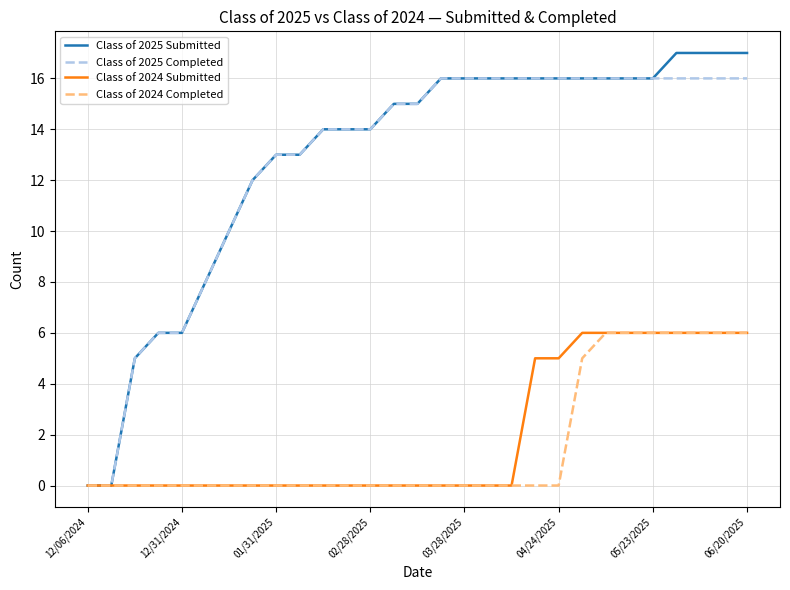

What is the greatest value displayed?

17